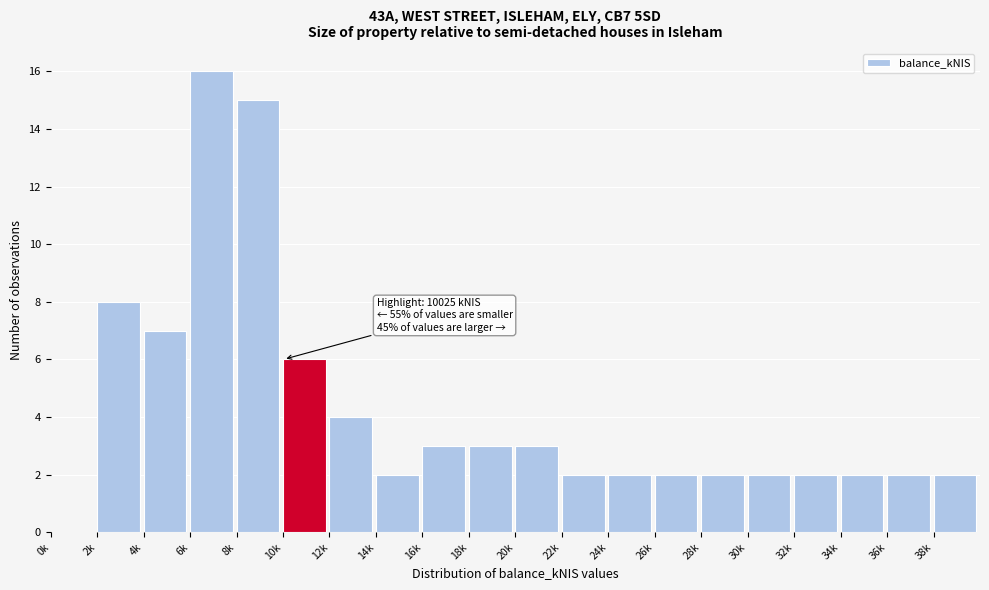

Reading right to left, transcribe all the data shown in this chart.

38k=2	36k=2	34k=2	32k=2	30k=2	28k=2	26k=2	24k=2	22k=2	20k=3	18k=3	16k=3	14k=2	12k=4	10k=6	8k=15	6k=16	4k=7	2k=8	0k=0